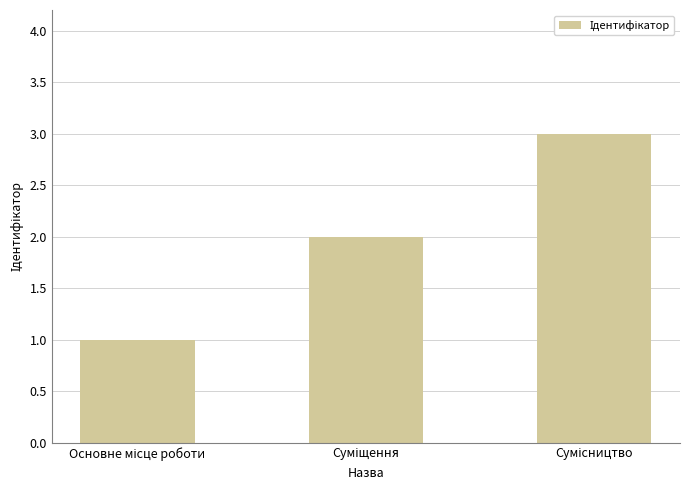

What is the greatest value displayed?

3